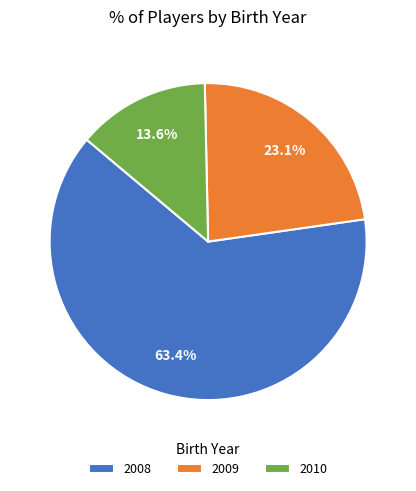

Which slice represents more than half of the pie?

2008